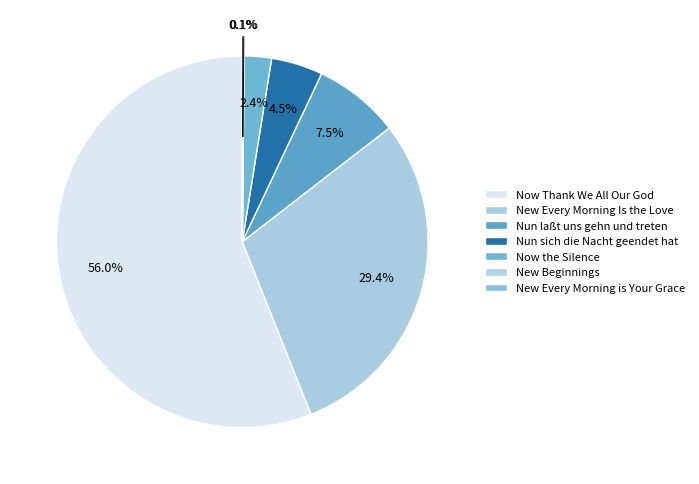

To the nearest percent, what portion does Nun sich die Nacht geendet hat represent?

4%